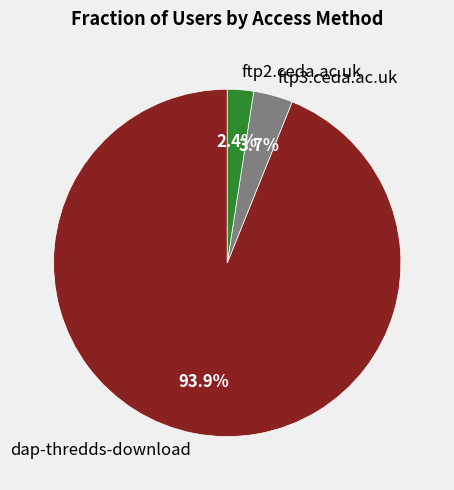

What percentage is the ftp3.ceda.ac.uk slice, to the nearest percent?

4%